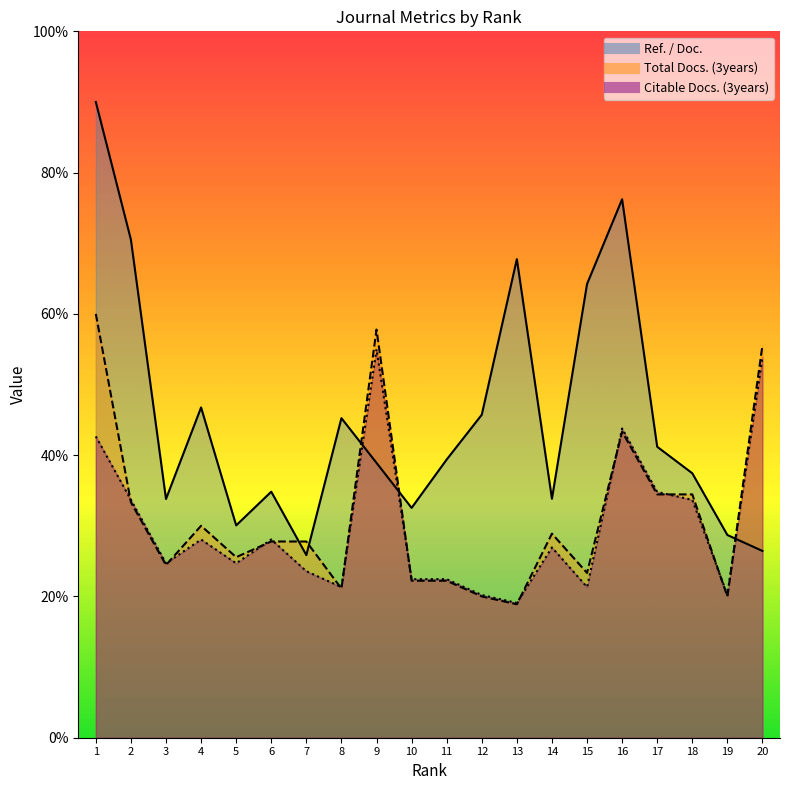

Is the value of Citable Docs. (3years) at 5 greater than the value of Ref. / Doc. at 1?

No